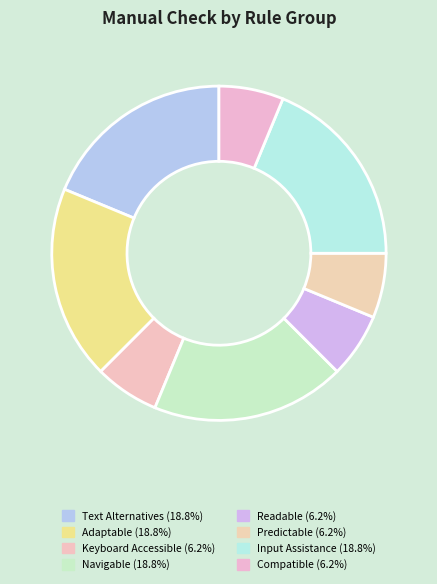

Do Readable and Compatible together represent more than half of the pie?

No